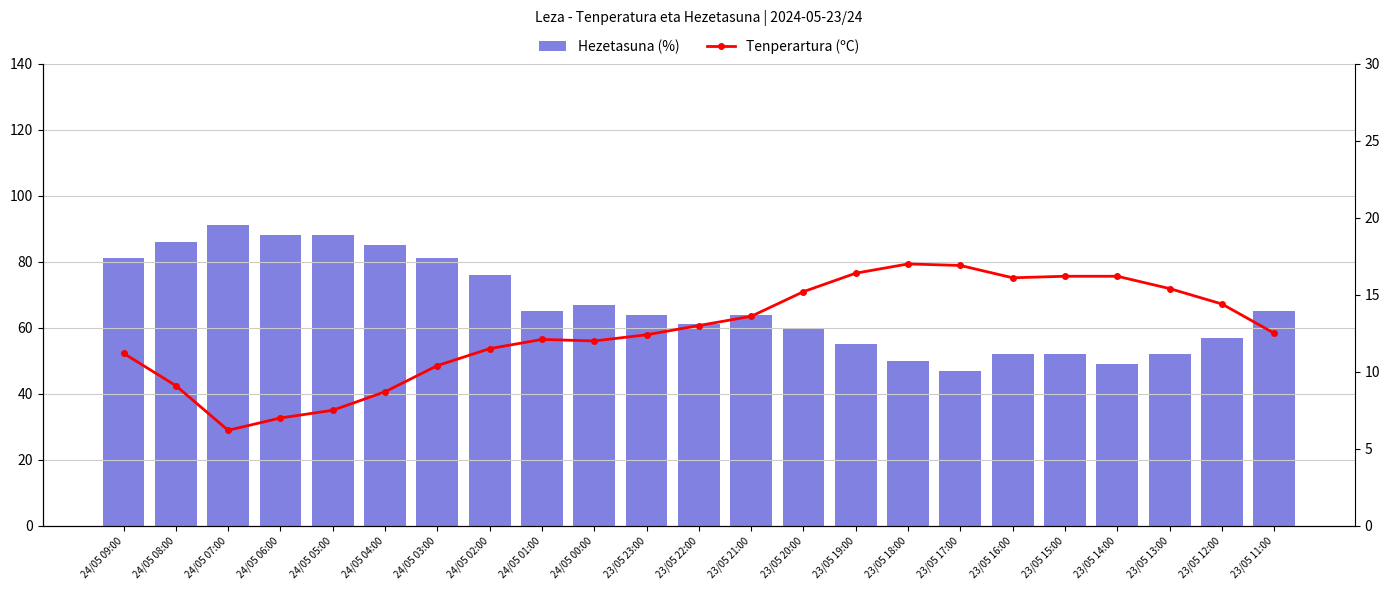

Which series changed the most between 24/05 09:00 and 24/05 00:00?

Hezetasuna (%)